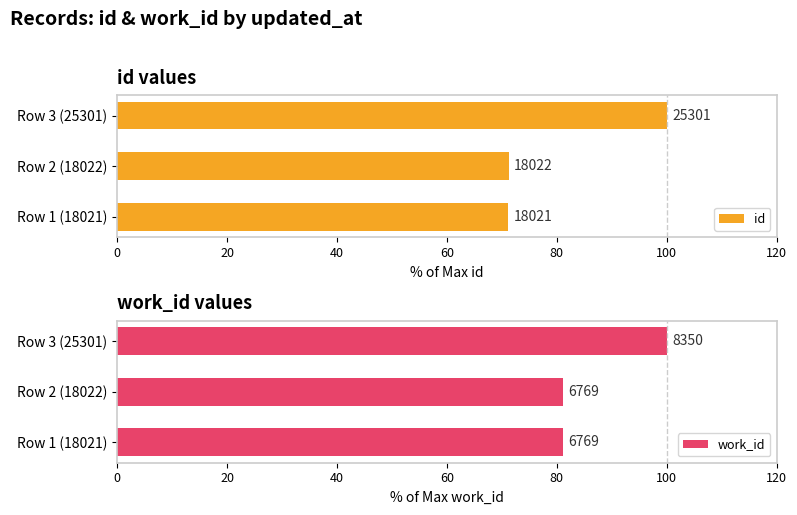

Reading left to right, extract all data points from this chart.

id: 71.2	71.2	100.0
work_id: 81.1	81.1	100.0